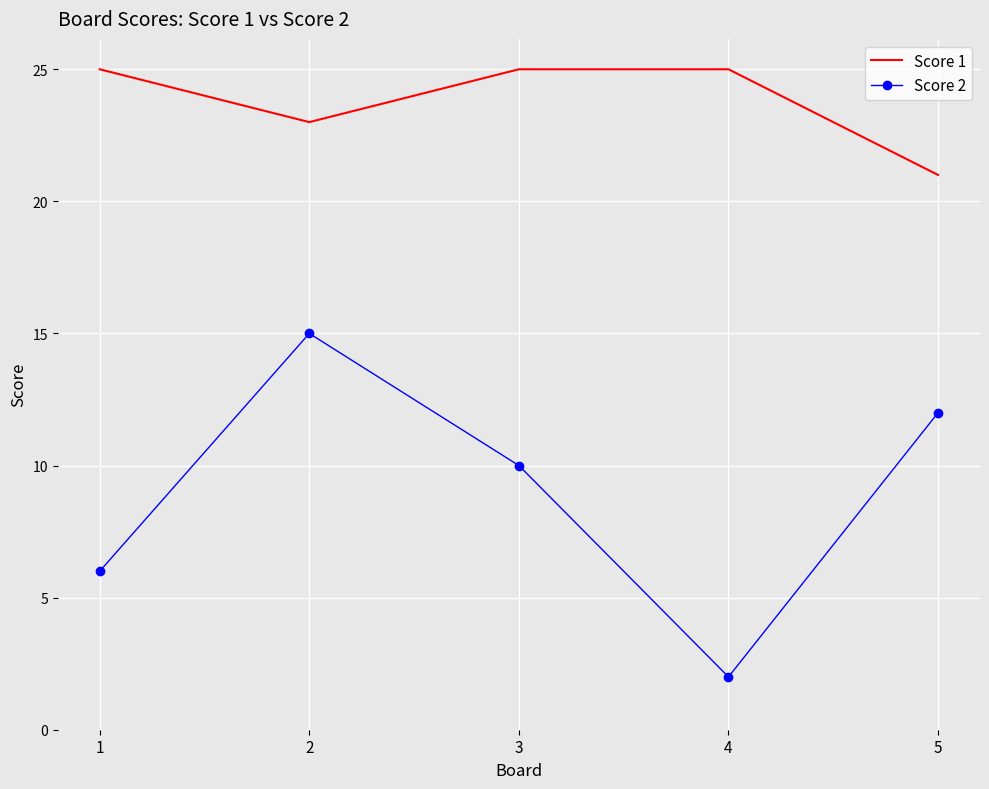

What is the sum of the Score 2 values at 4 and 2?

17